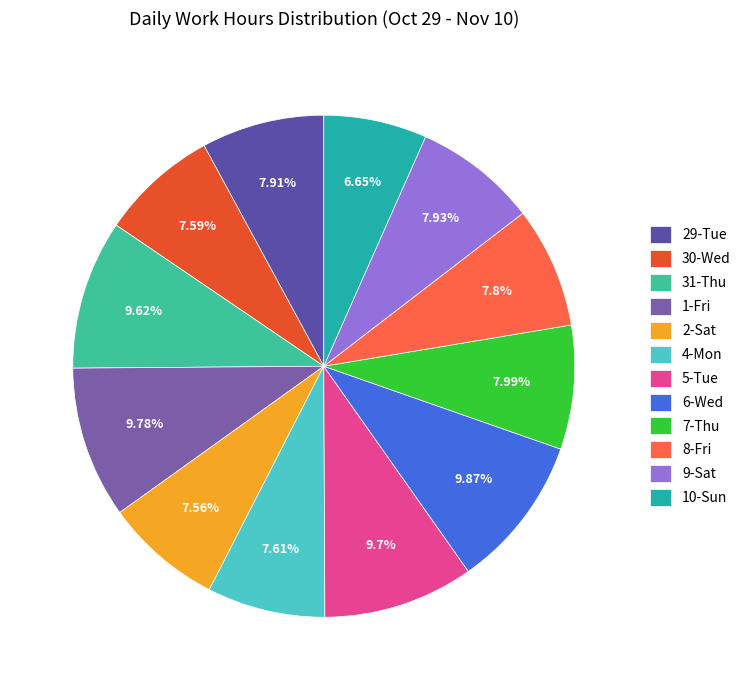

What percentage is the 7-Thu slice, to the nearest percent?

8%